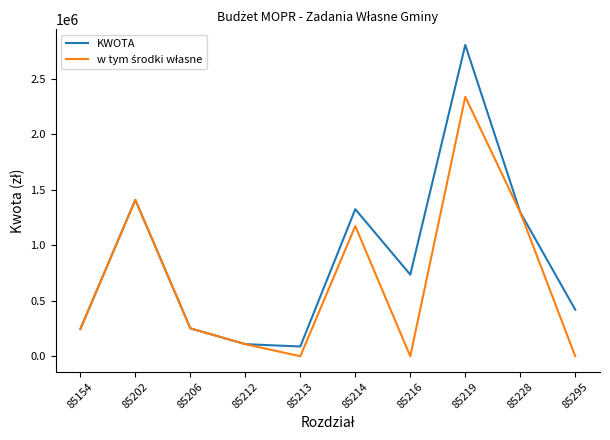

Which series has the largest total across all categories?

KWOTA